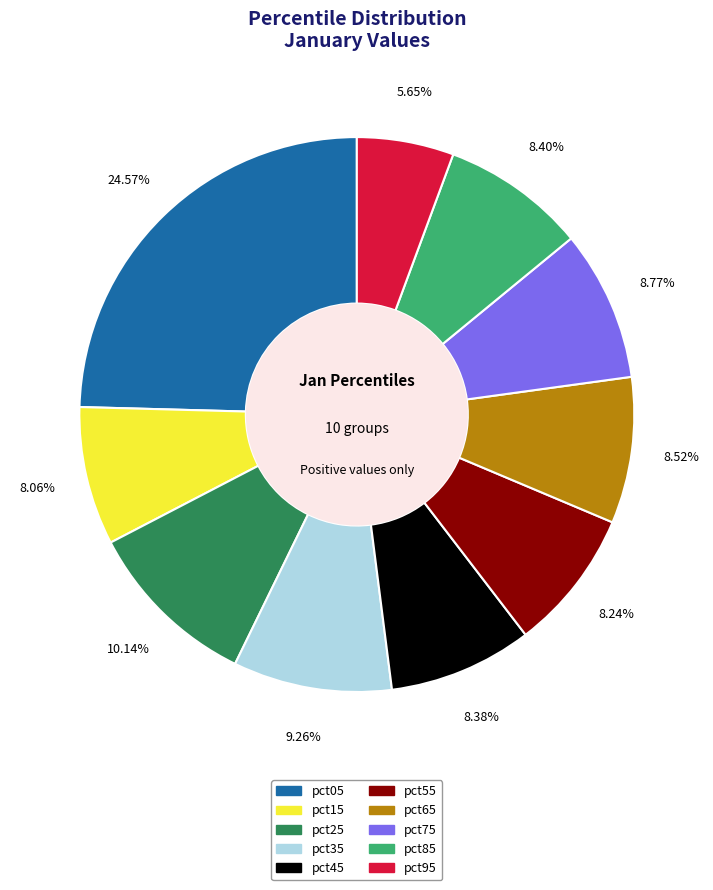

True or false: pct85 accounts for 8% of the total.

True